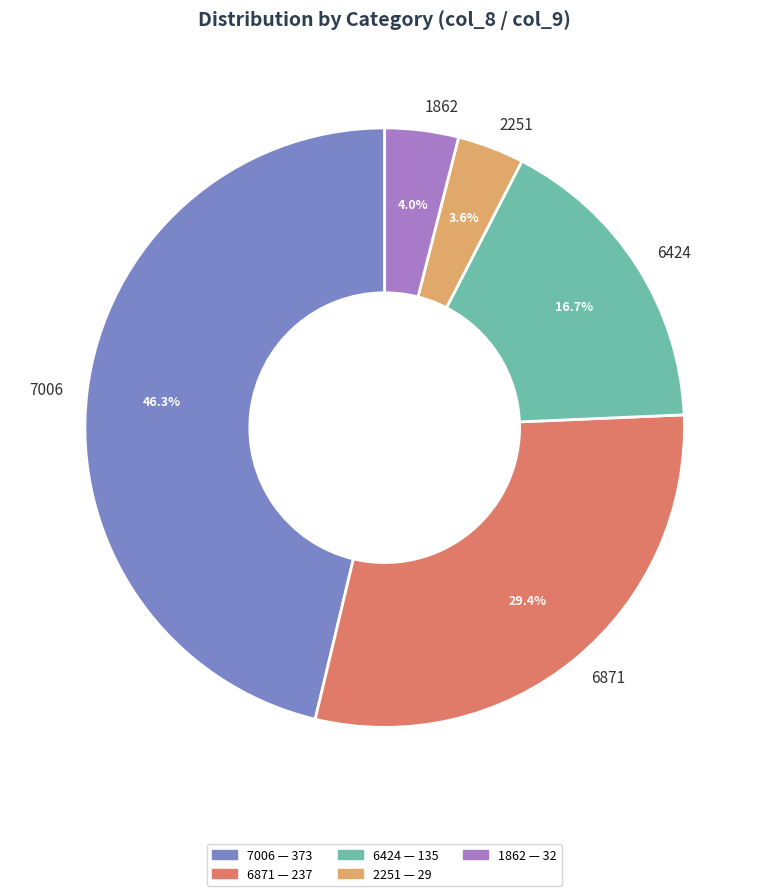

Count the number of slices in the pie.

5